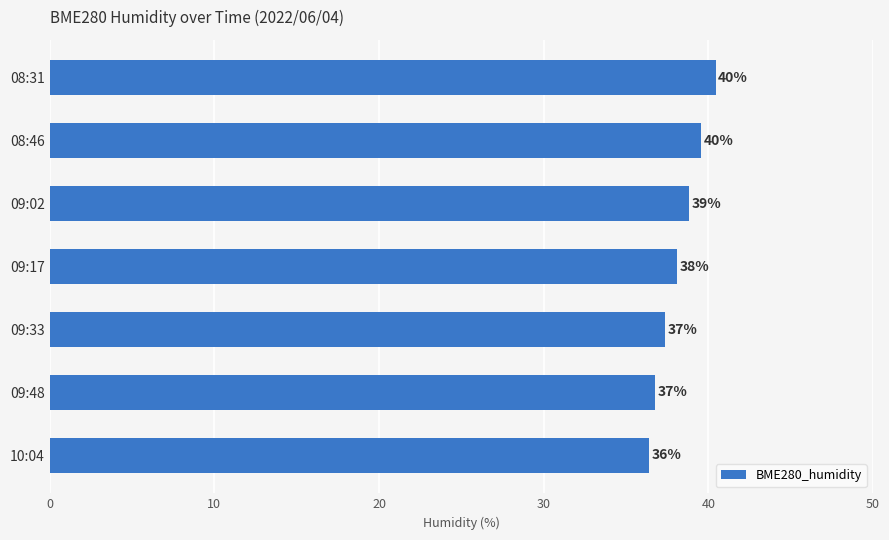

How many bars are there in total?

7